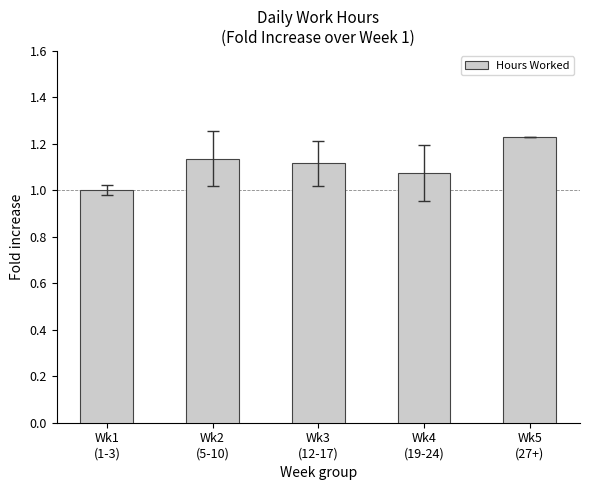

What is the minimum value shown in the chart?

1.0